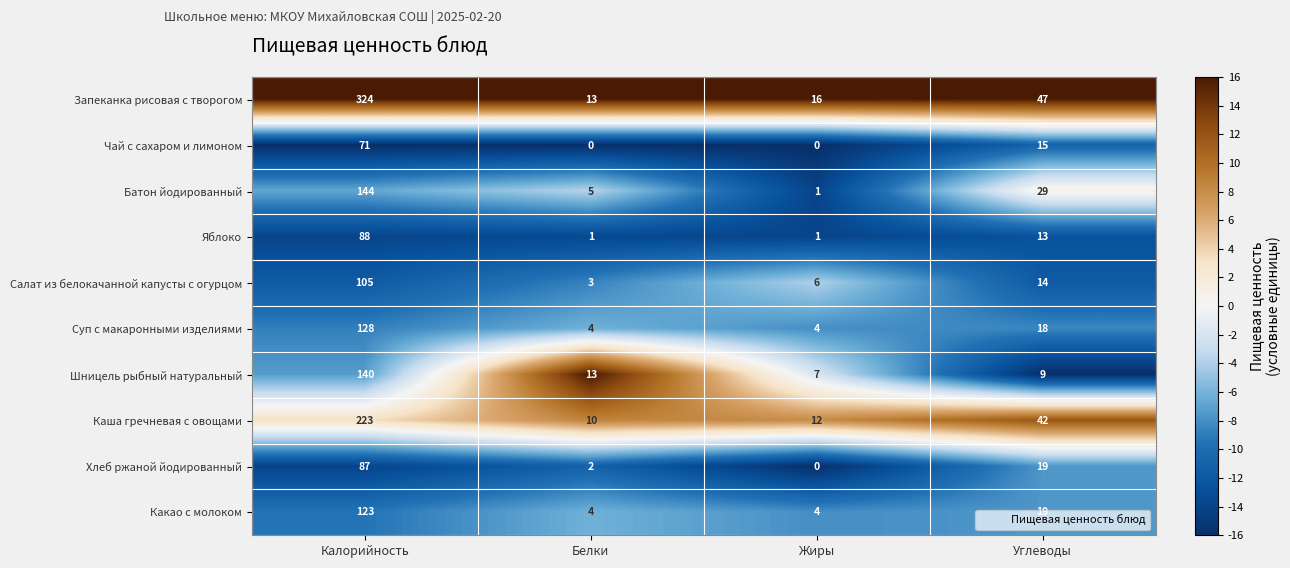

The value of Шницель рыбный натуральный at Жиры is 10. True or false?

False